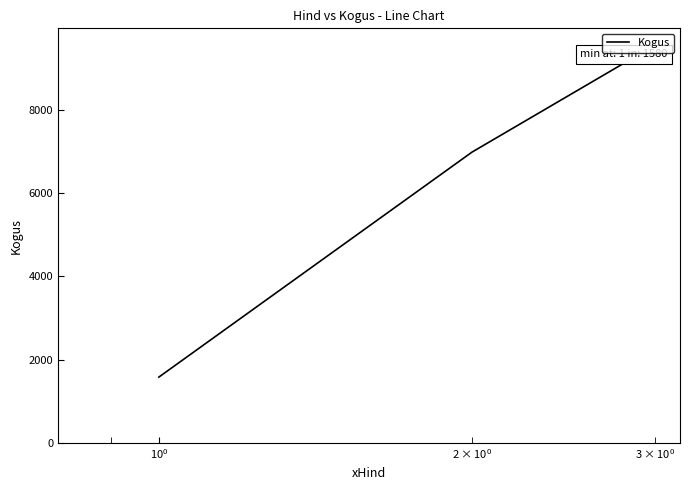

How many lines are shown in the chart?

1